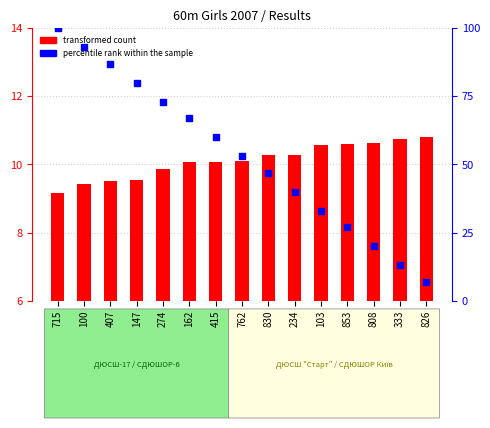

At how many categories does at least one series exceed 89?

2